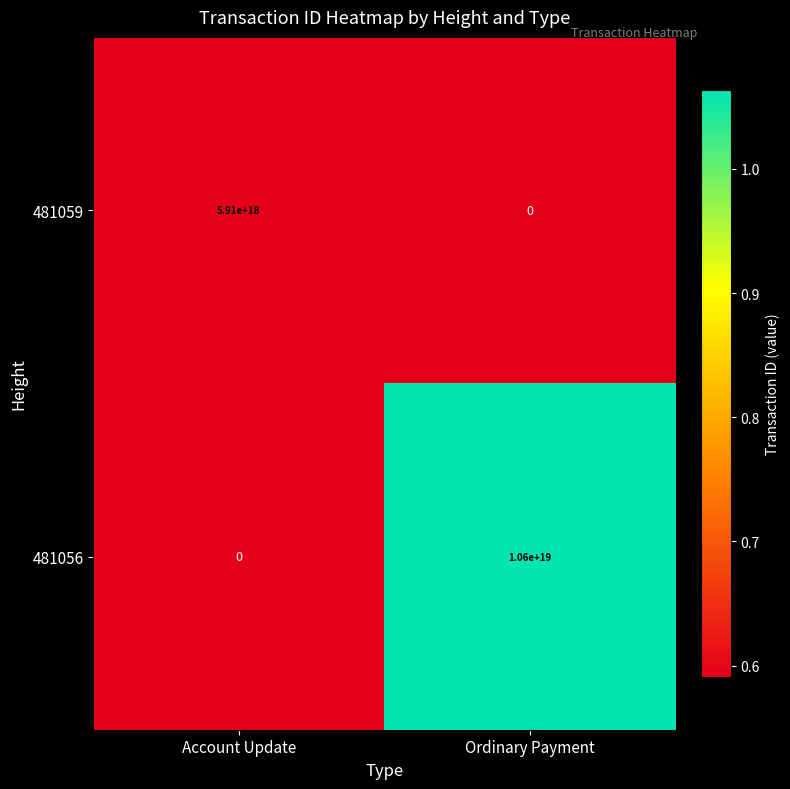

Is it true that 481059 equals 0 at Ordinary Payment?

True